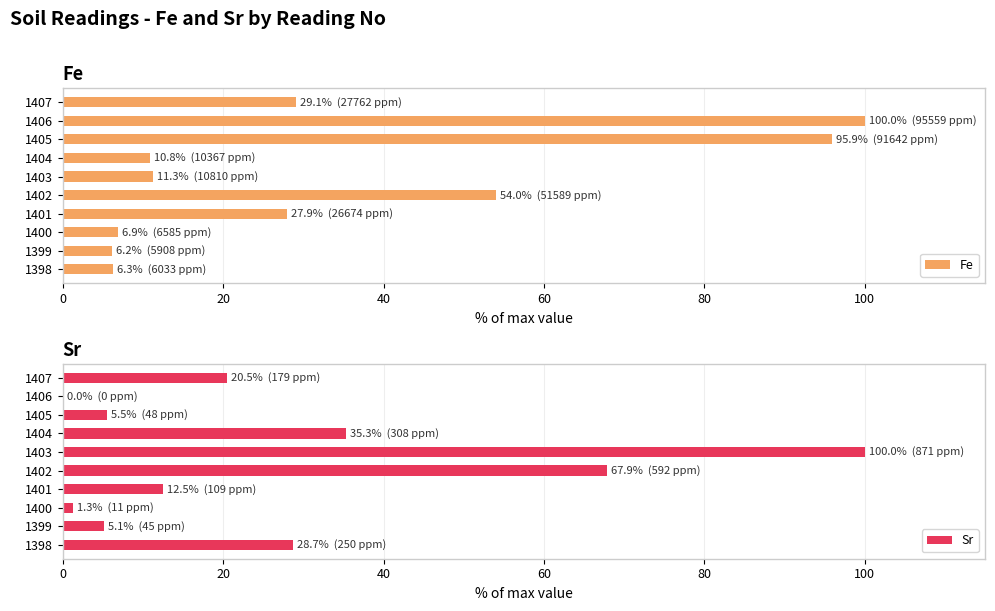

What is the highest value of the Sr series?

100.0